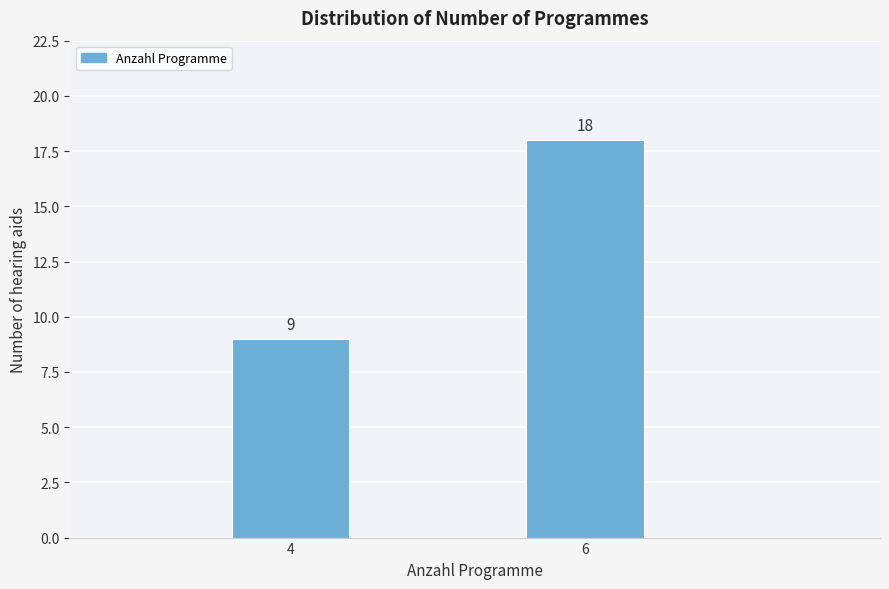

Reading right to left, what are all the values shown in this chart?

18	9